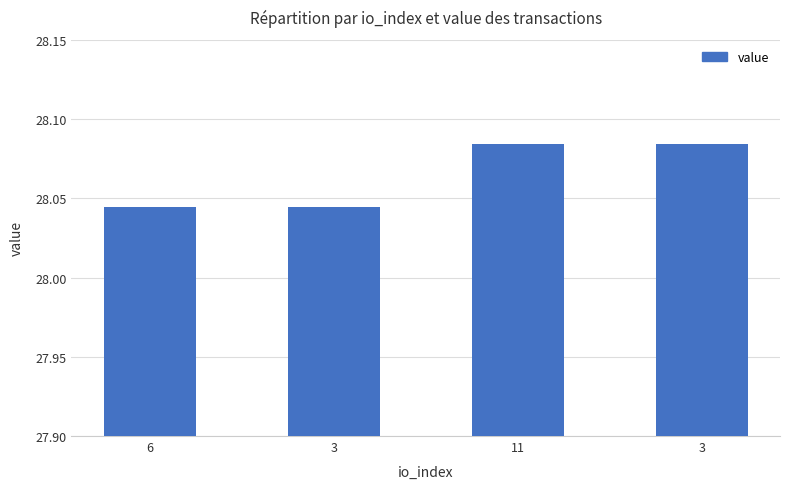

Rank the categories by value from lowest to highest.

6, 3, 11, 3